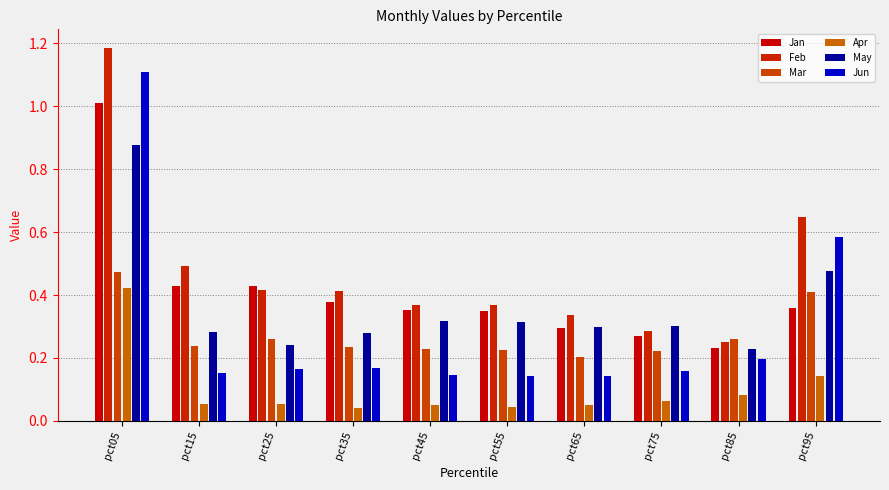

Are the bars horizontal?

No